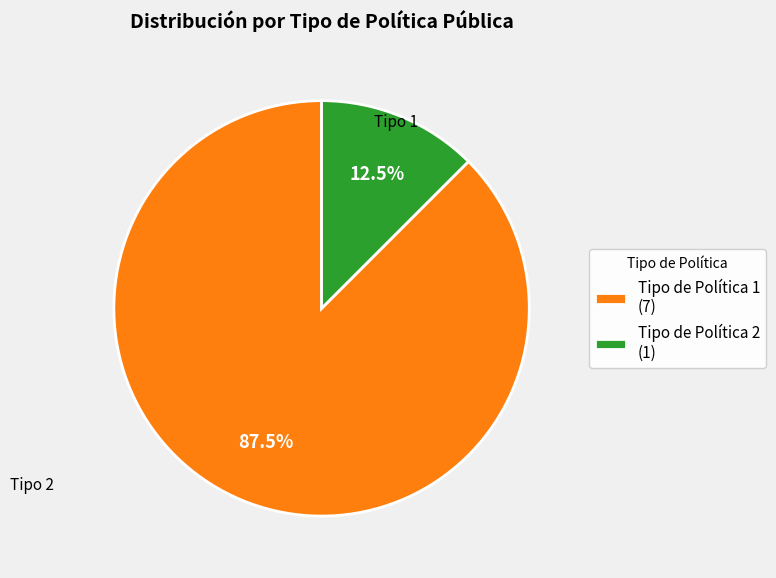

Which category accounts for the majority?

Tipo de Política 1 (7)